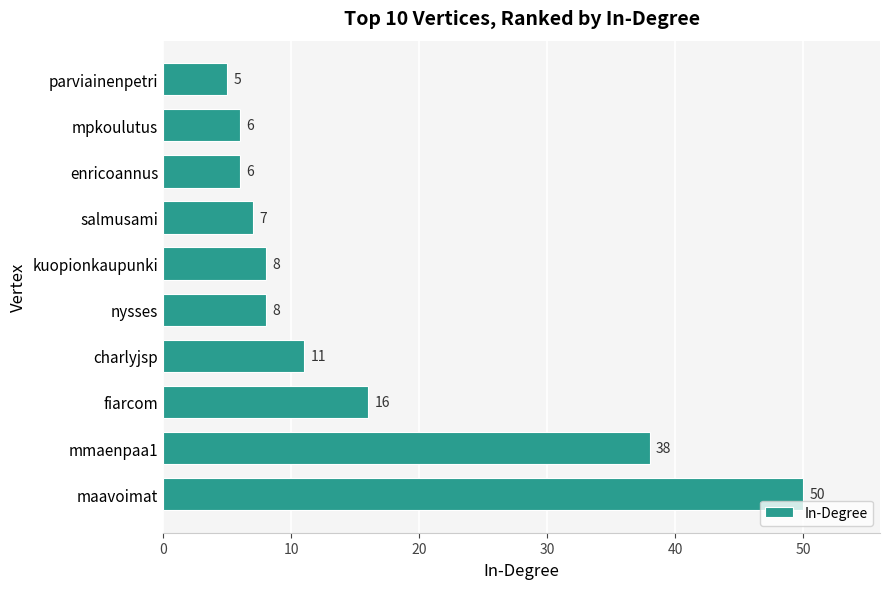

Reading bottom to top, transcribe all the data shown in this chart.

50	38	16	11	8	8	7	6	6	5